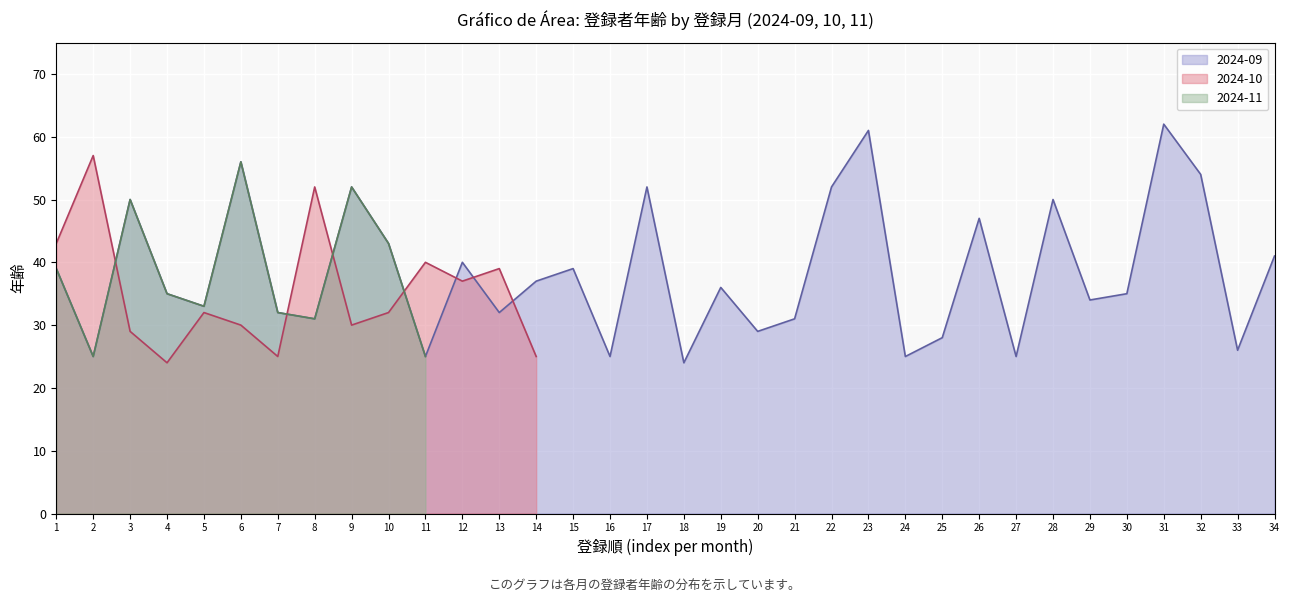

True or false: 2024-11 (line) and 2024-09 (line) cross at least once.

False